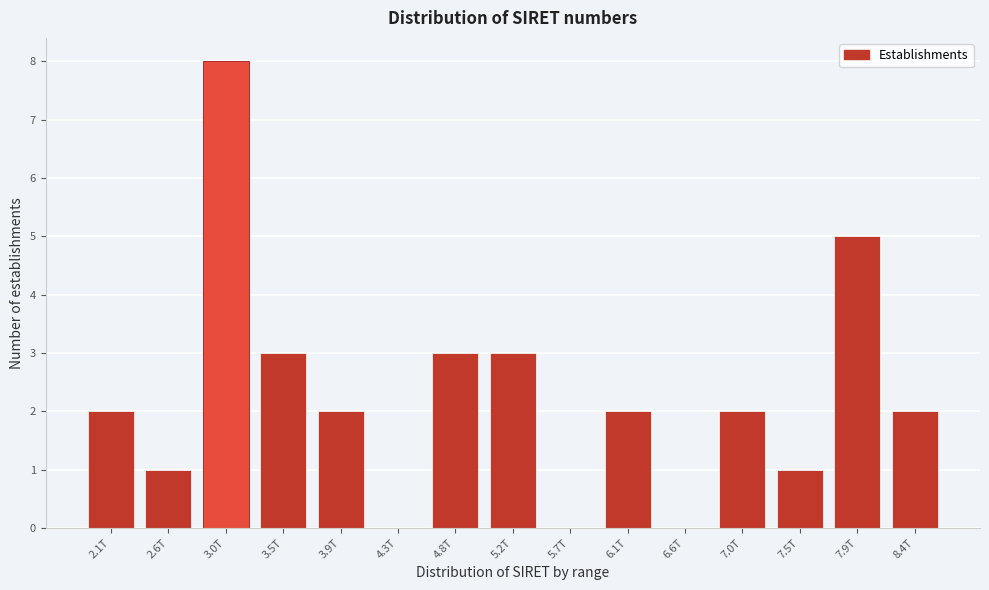

Which category has the highest value across all series?

3.0T